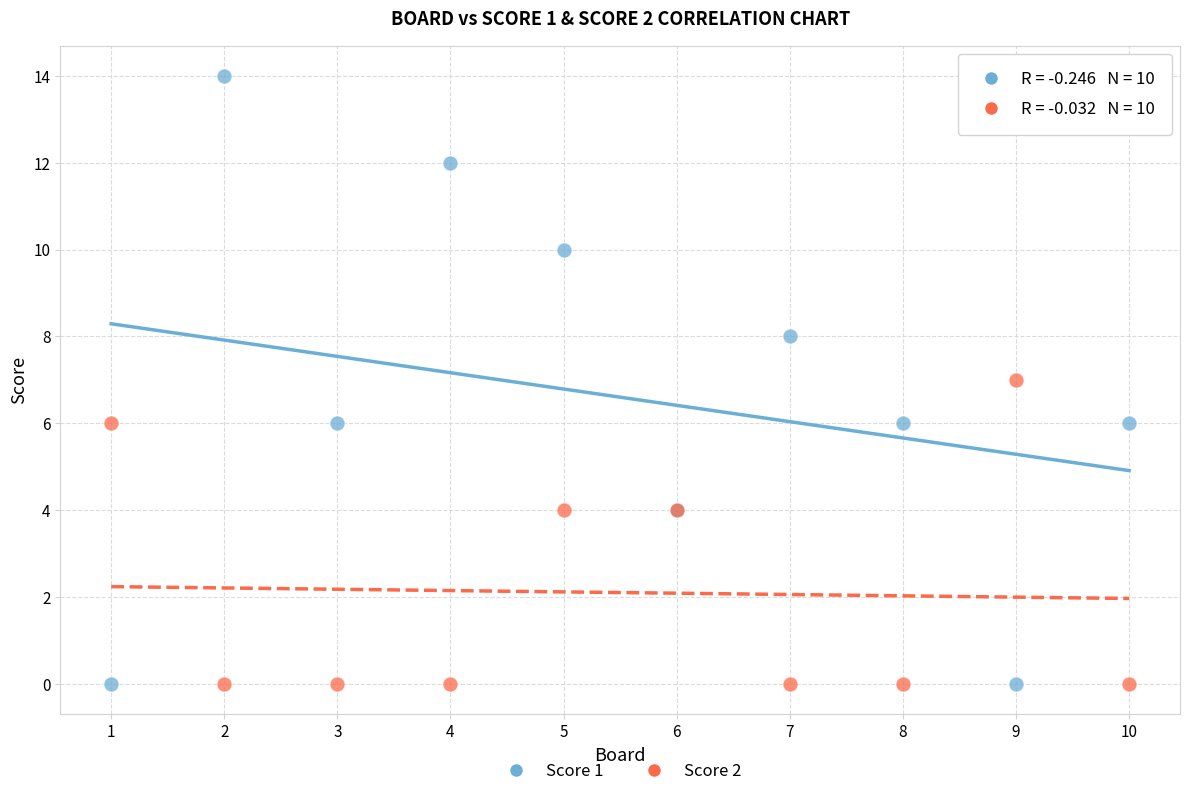

Which series reaches the maximum Y coordinate?

Score 1